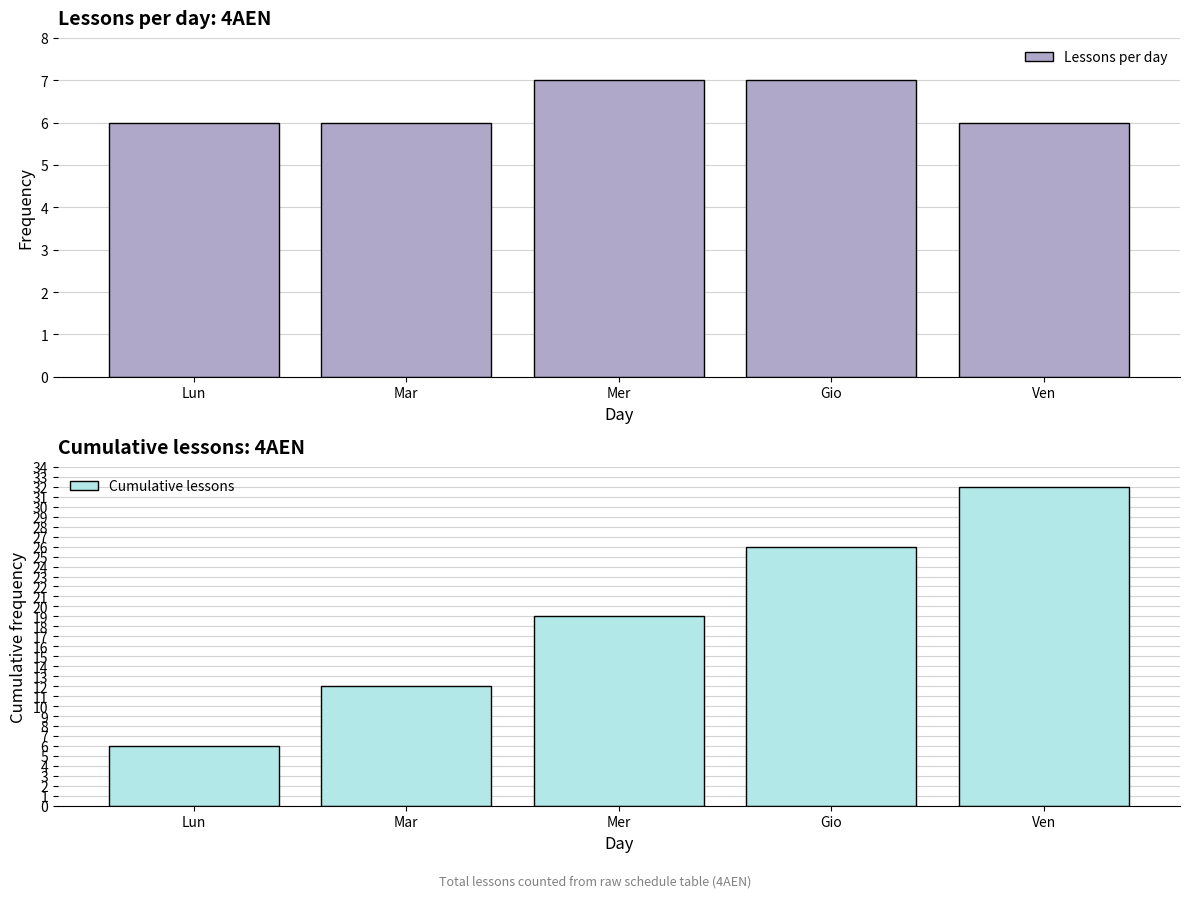

What is the difference between the second highest and second lowest values in the Lessons per day series?

1